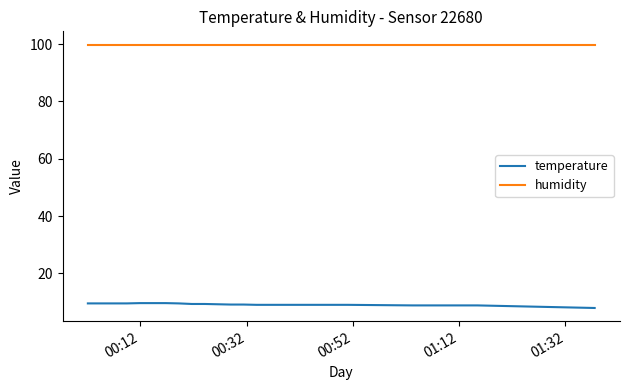

What is the smallest value displayed?

7.9